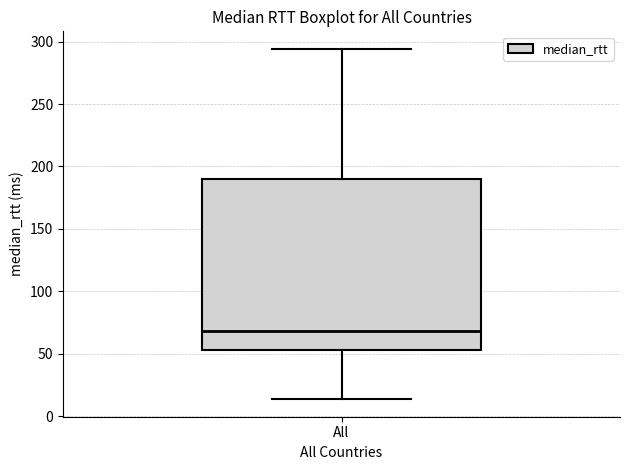

Where is the upper edge of the box for All on the y-axis? The values are not printed on the chart, so give them approximately, as read against the axis.

190